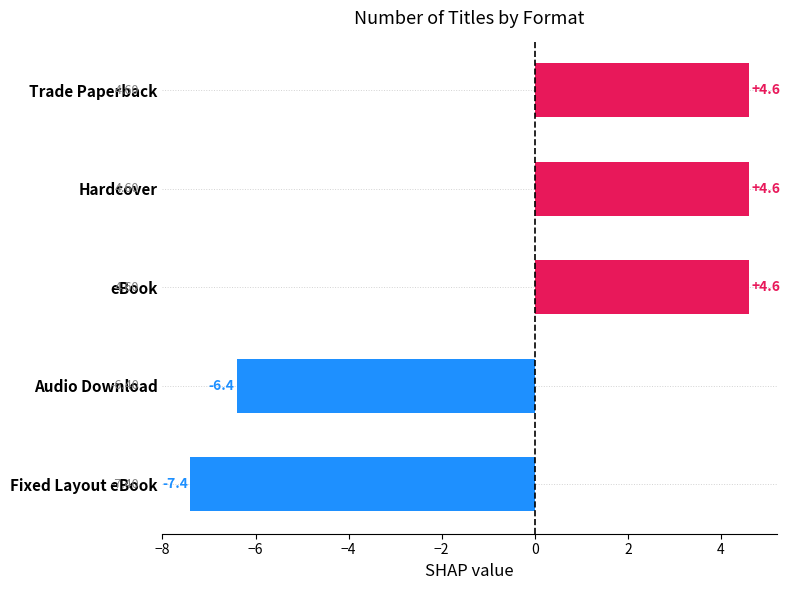

Approximately how many times larger is the value at eBook compared to Hardcover?

1.0